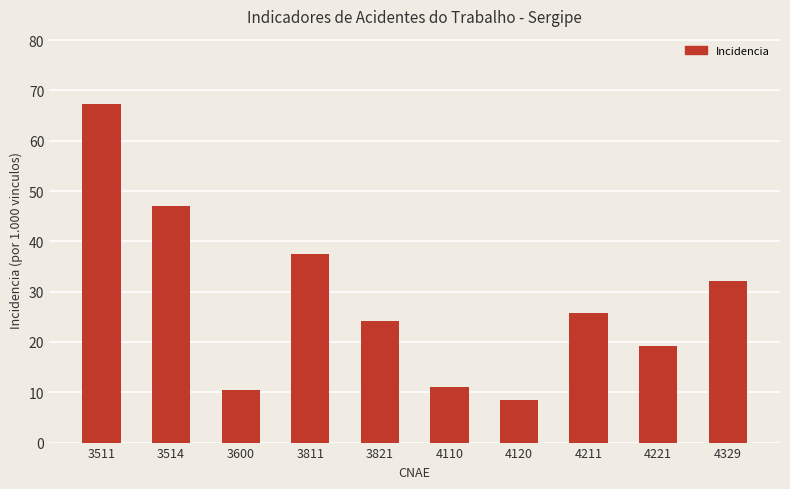

Between 4211 and 3600, which is larger?

4211